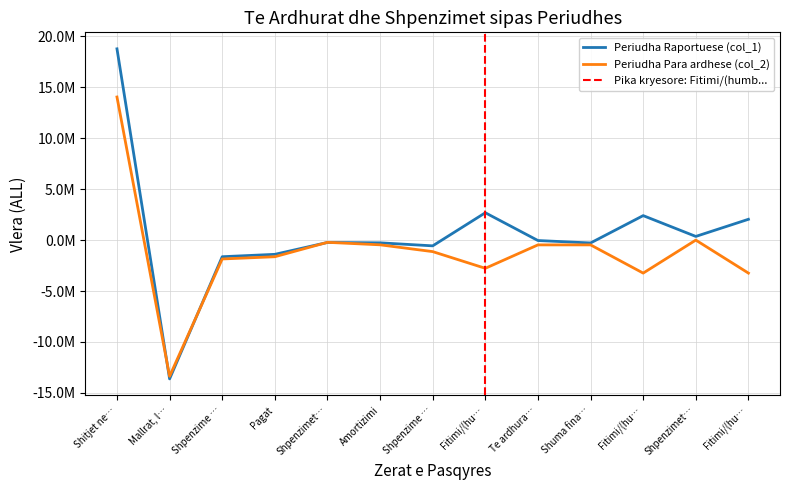

What position from the right is Te ardhurat nga interesi?

5